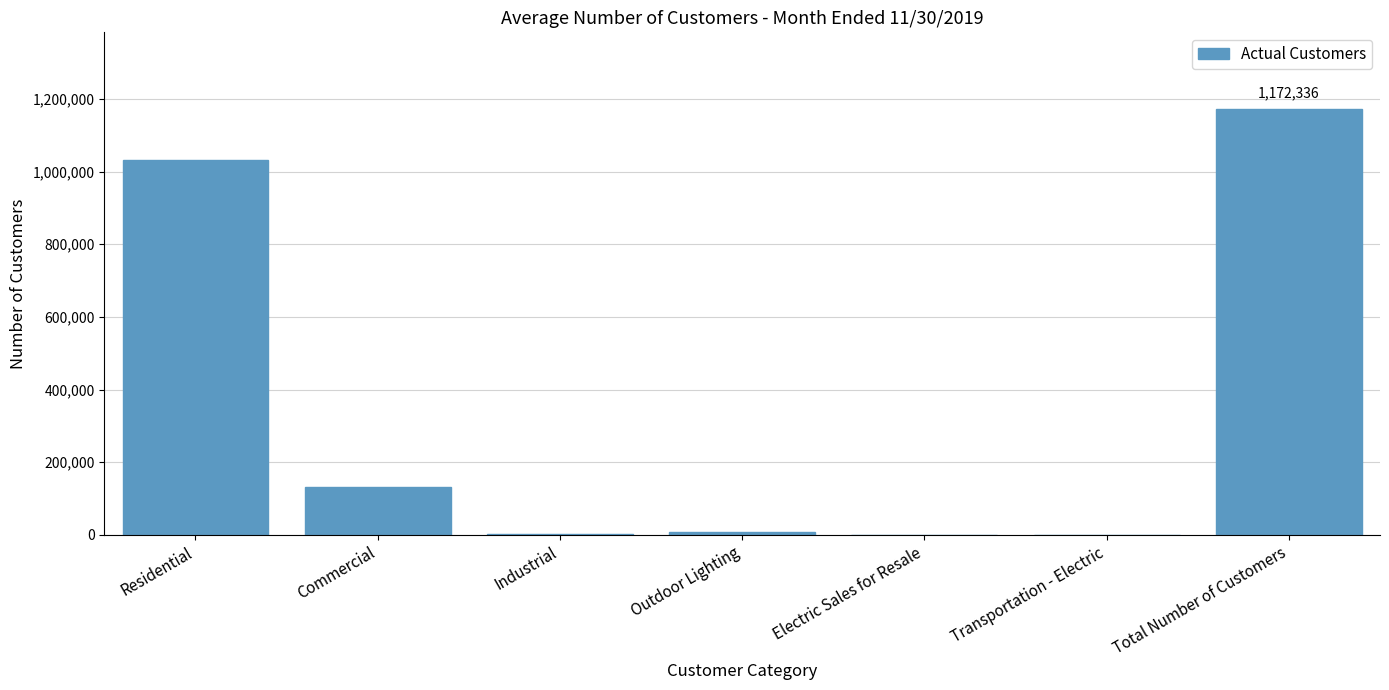

At which category does the chart reach its peak across all series?

Total Number of Customers